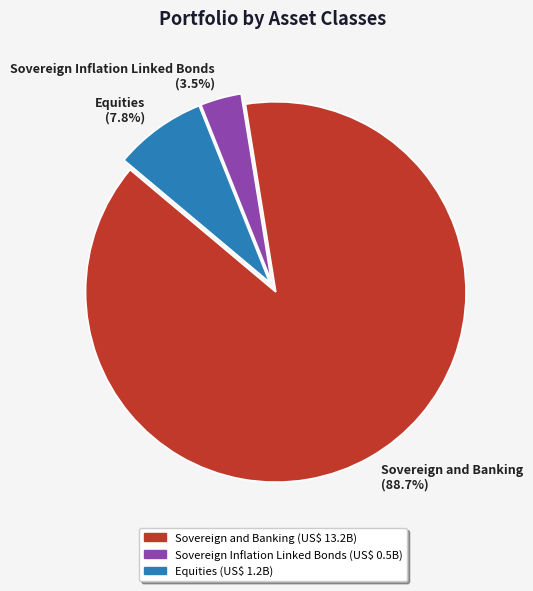

Which has a higher value, Sovereign Inflation Linked Bonds or Sovereign and Banking?

Sovereign and Banking